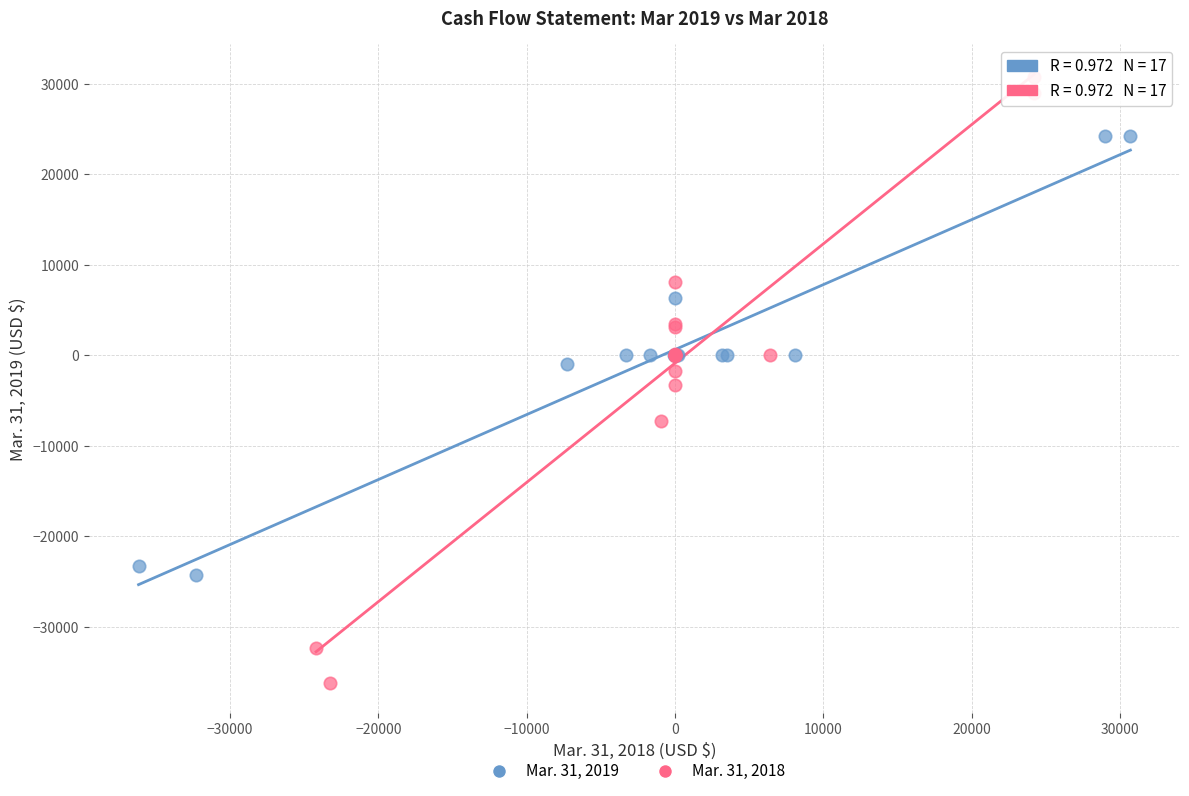

Which series contains the lowest Y value?

Mar. 31, 2018